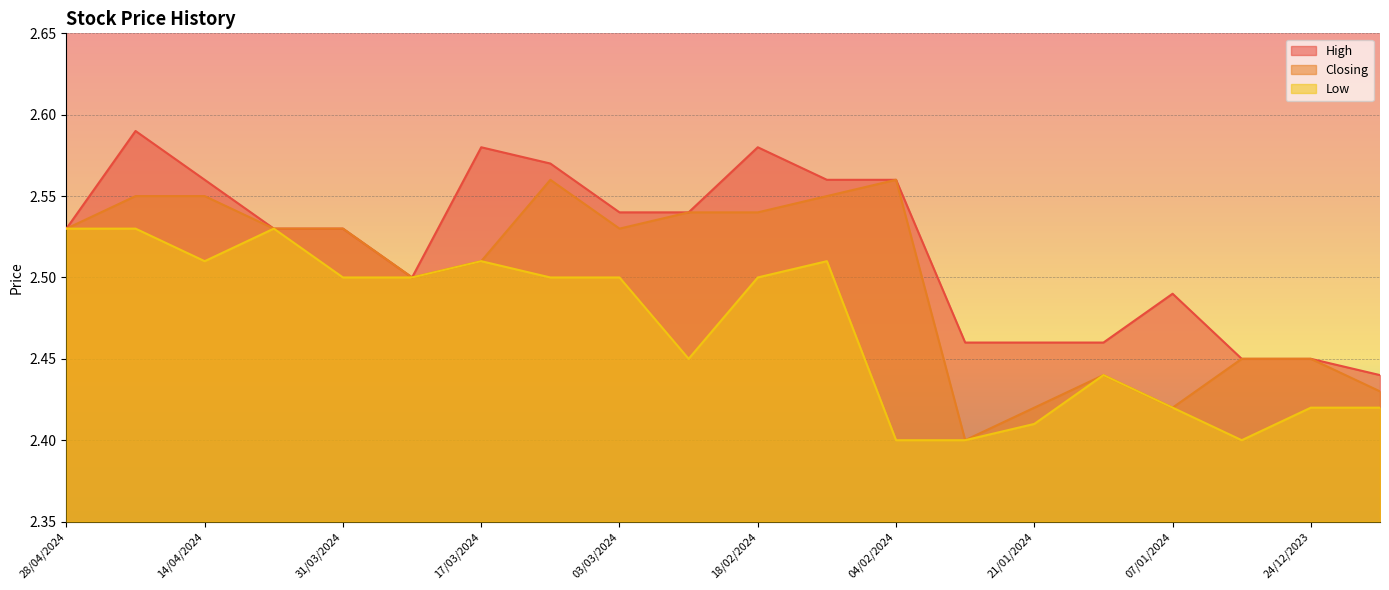

What is the label of the 3rd point from the right?

31/12/2023